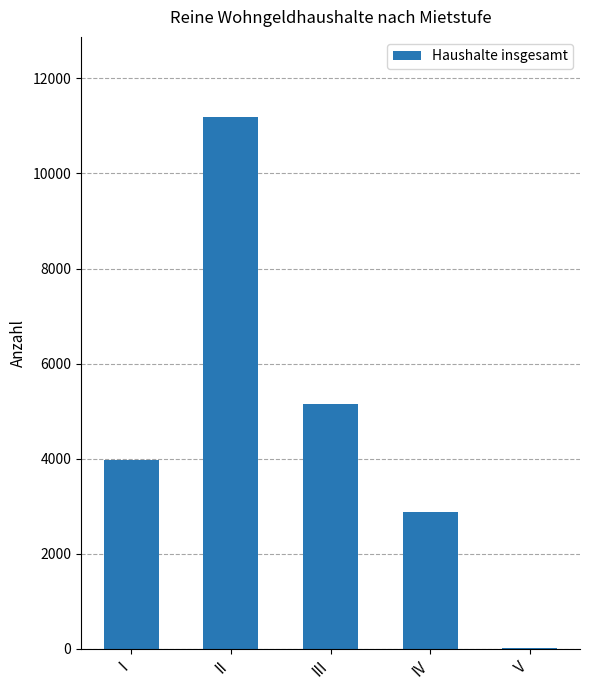

Which label corresponds to the largest value in the chart?

II